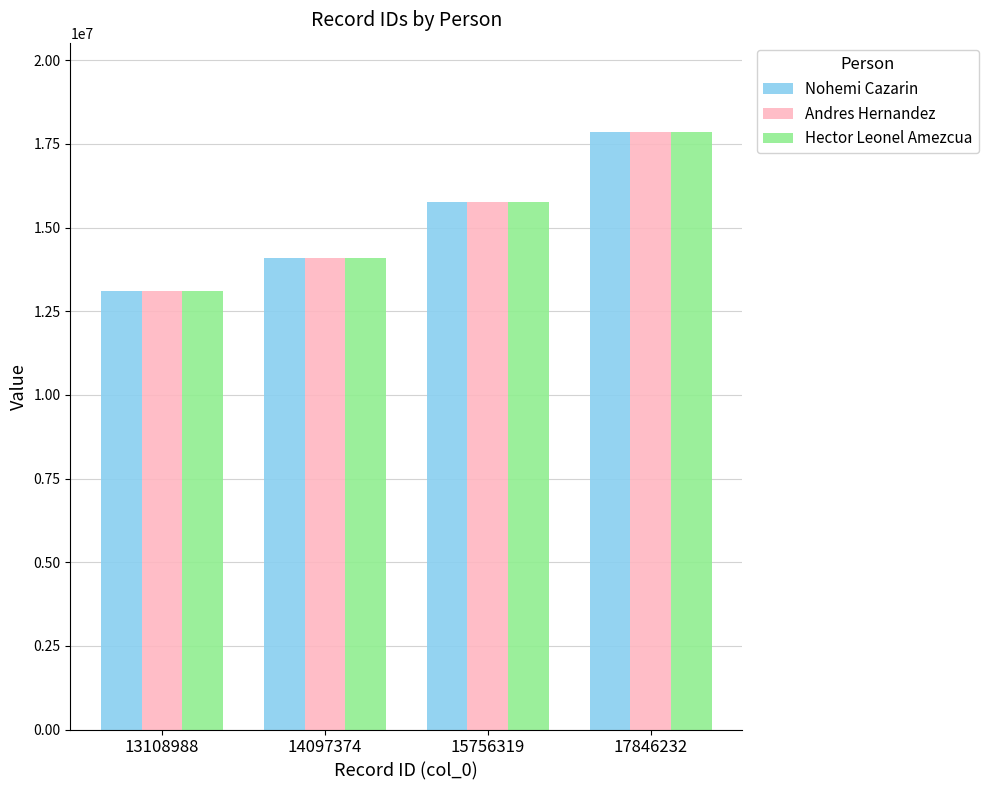

How many distinct data groups are displayed?

3